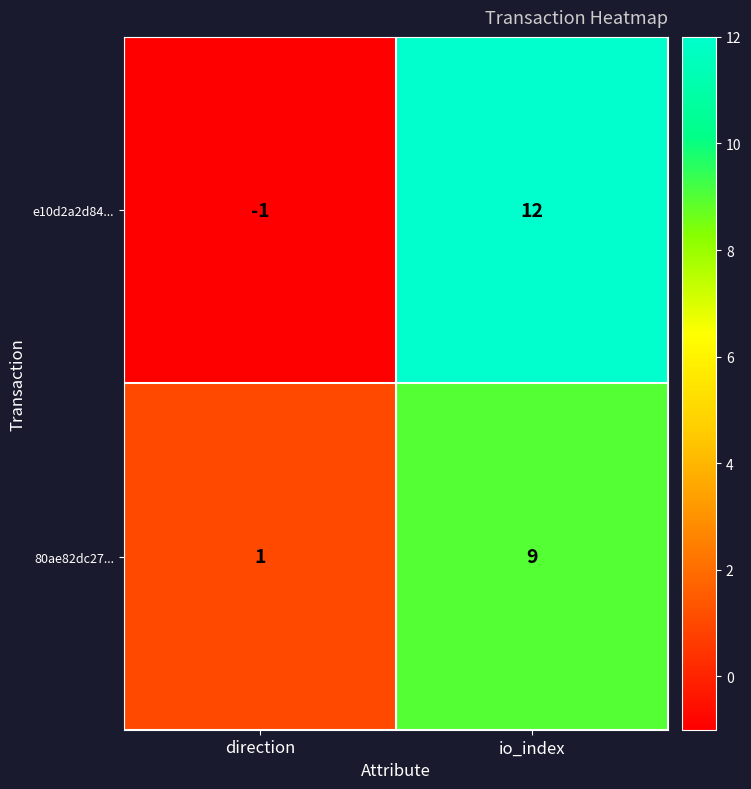

The e10d2a2d84... series shows 12 at io_index. True or false?

True